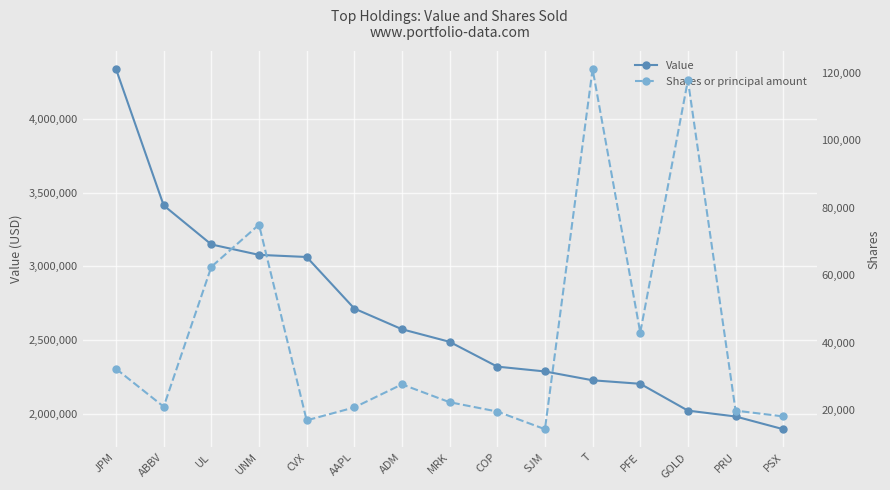

How many lines are shown in the chart?

2